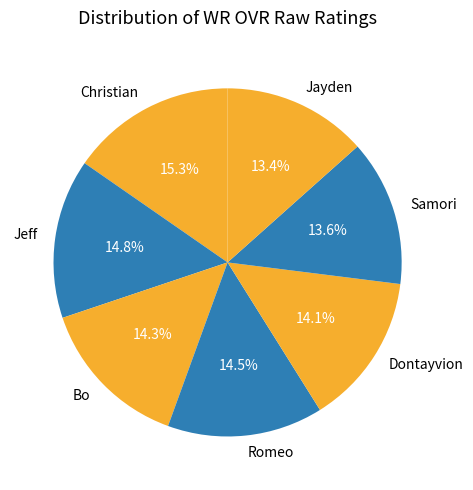

True or false: Bo accounts for 3% of the total.

False